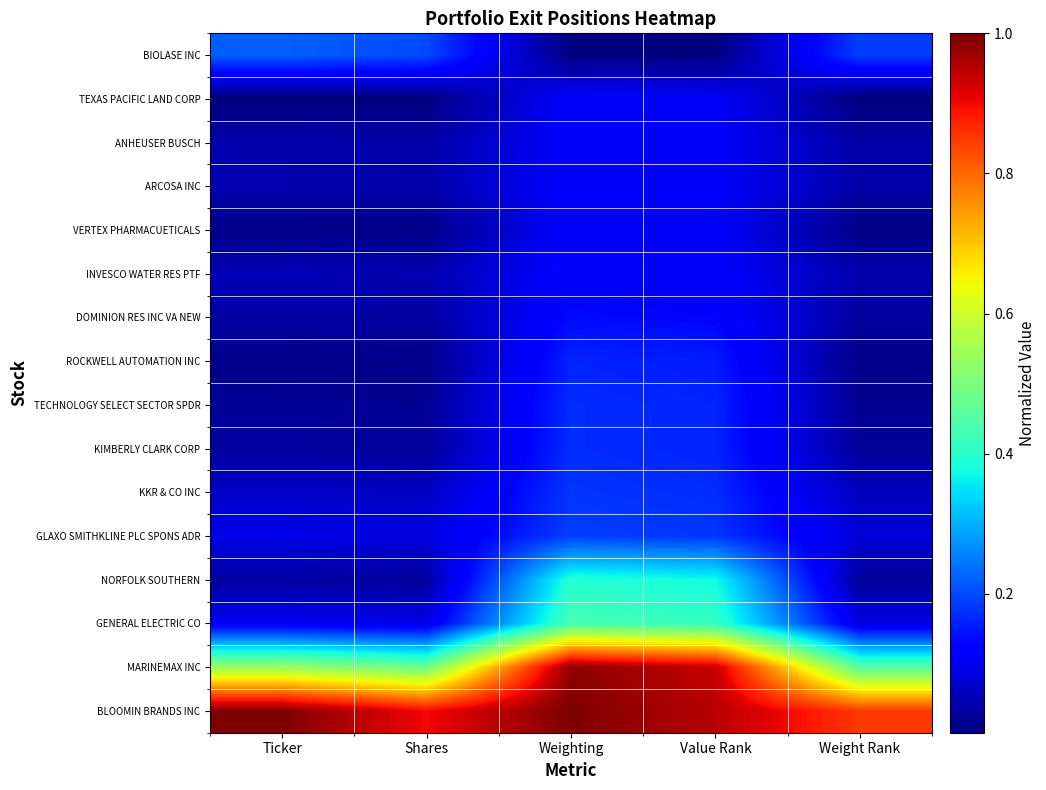

Rank the series by their maximum value, from lowest to highest.

TEXAS PACIFIC LAND CORP, ANHEUSER BUSCH, ARCOSA INC, VERTEX PHARMACUETICALS, INVESCO WATER RES PTF, DOMINION RES INC VA NEW, ROCKWELL AUTOMATION INC, TECHNOLOGY SELECT SECTOR SPDR, KIMBERLY CLARK CORP, KKR & CO INC, GLAXO SMITHKLINE PLC SPONS ADR, BIOLASE INC, NORFOLK SOUTHERN, GENERAL ELECTRIC CO, MARINEMAX INC, BLOOMIN BRANDS INC